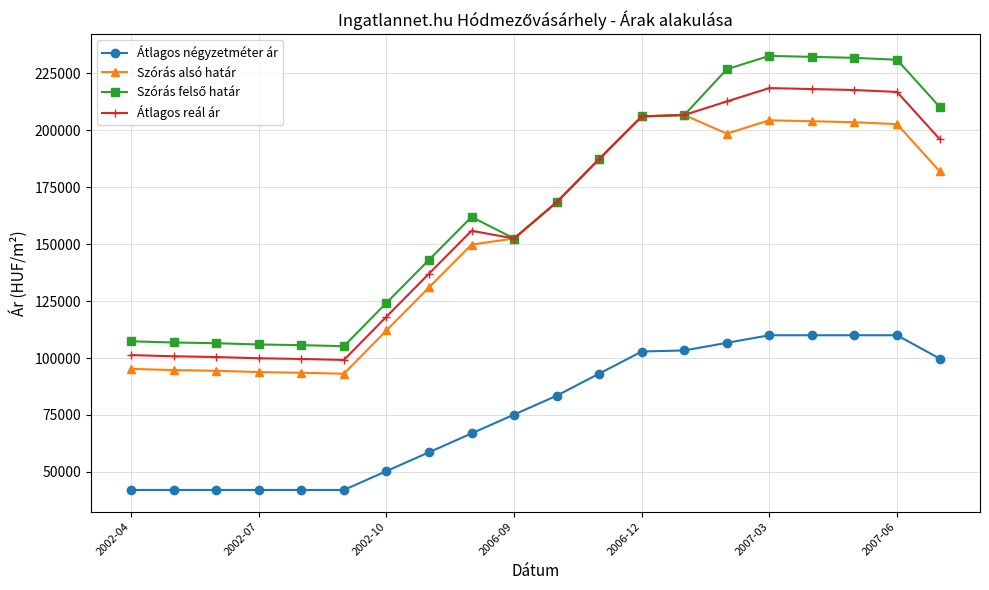

True or false: Átlagos reál ár and Átlagos négyzetméter ár intersect in this chart.

False